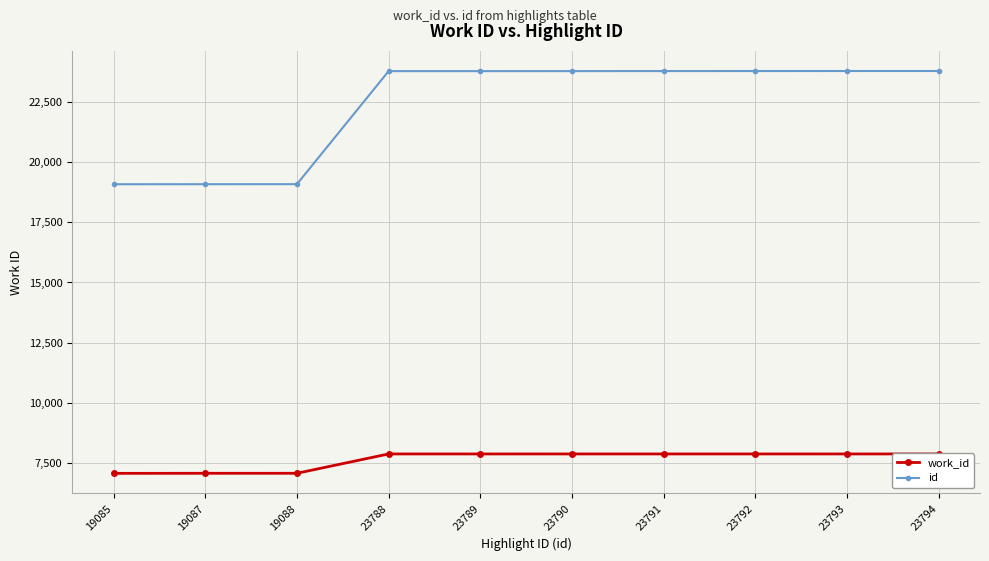

Reading left to right, extract all data points from this chart.

work_id: 7063	7065	7066	7870	7870	7870	7870	7870	7870	7870
id: 19085	19087	19088	23788	23789	23790	23791	23792	23793	23794